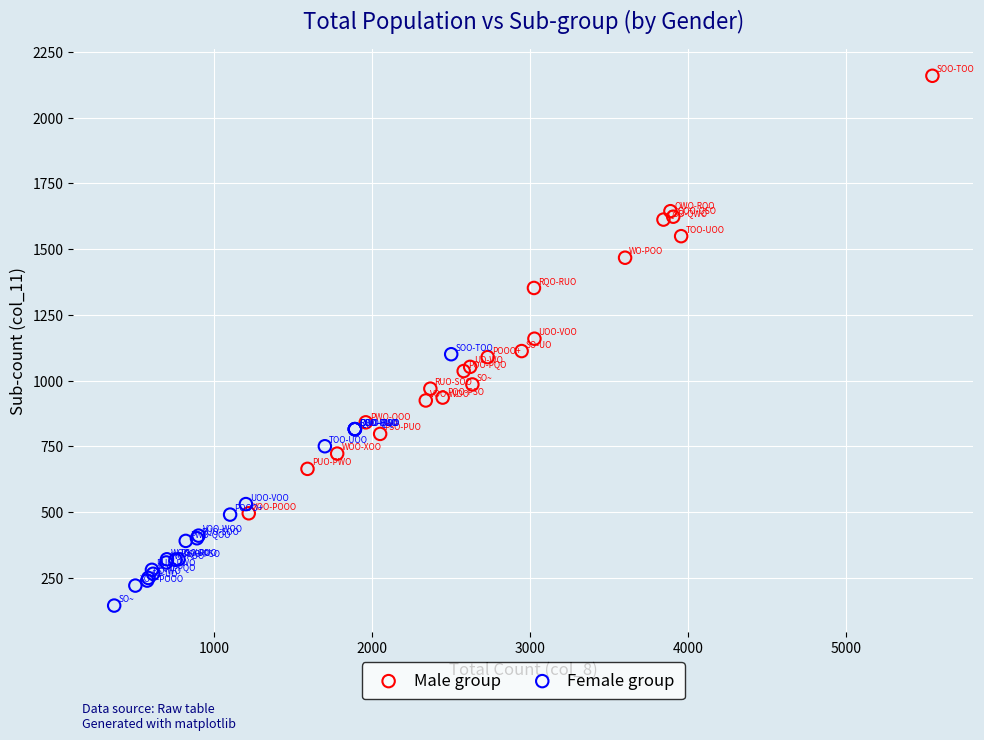

Which series has the widest spread of Y values?

Male group